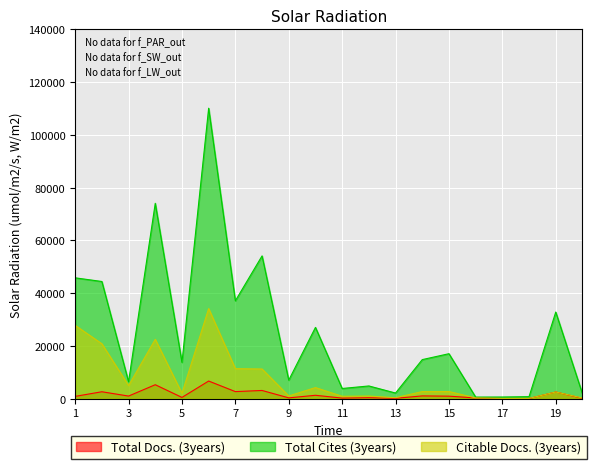

What is the maximum value shown in the chart?

110120